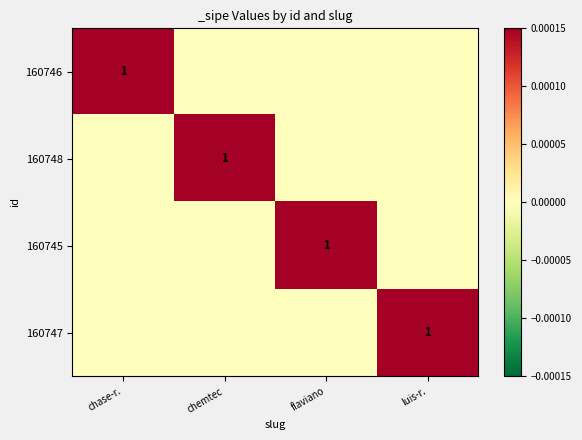

How many values in 160746 are above zero?

1